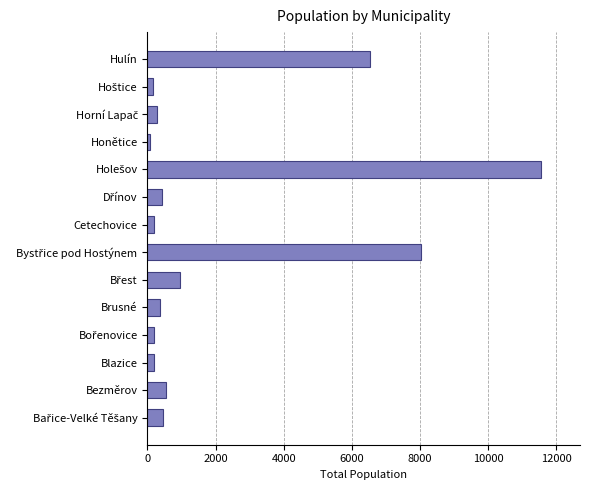

At which label is the value closest to 5810?

Hulín